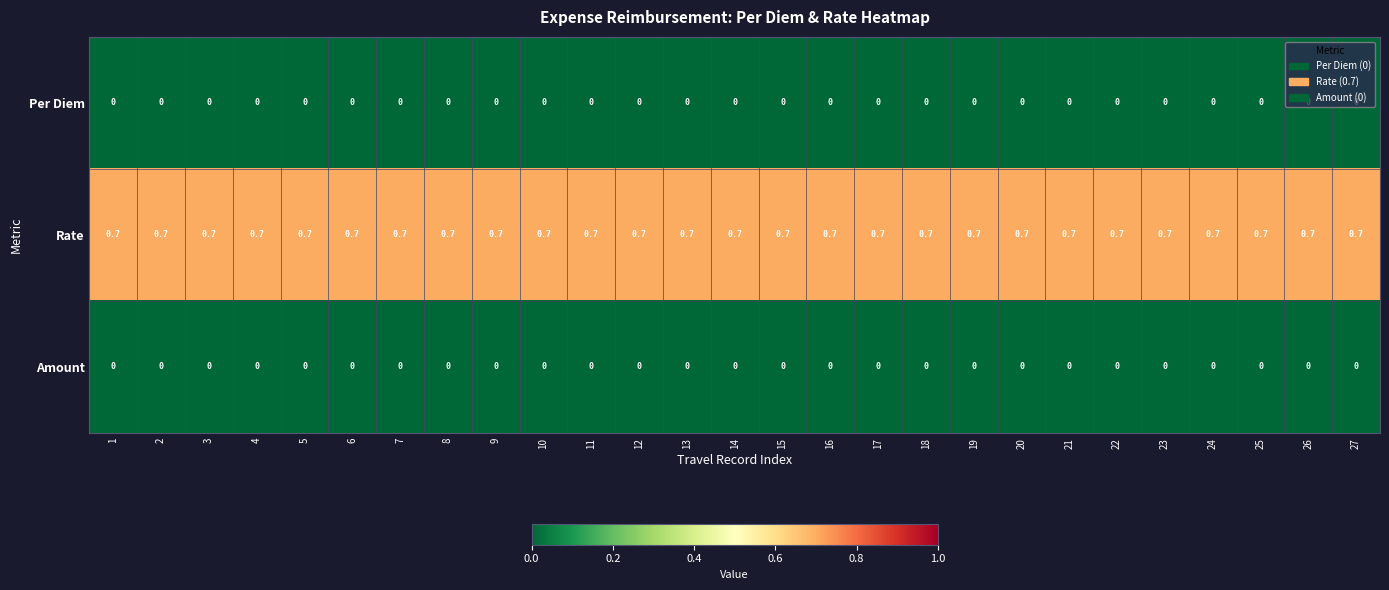

What is the difference between the highest and lowest values at 27?

0.7